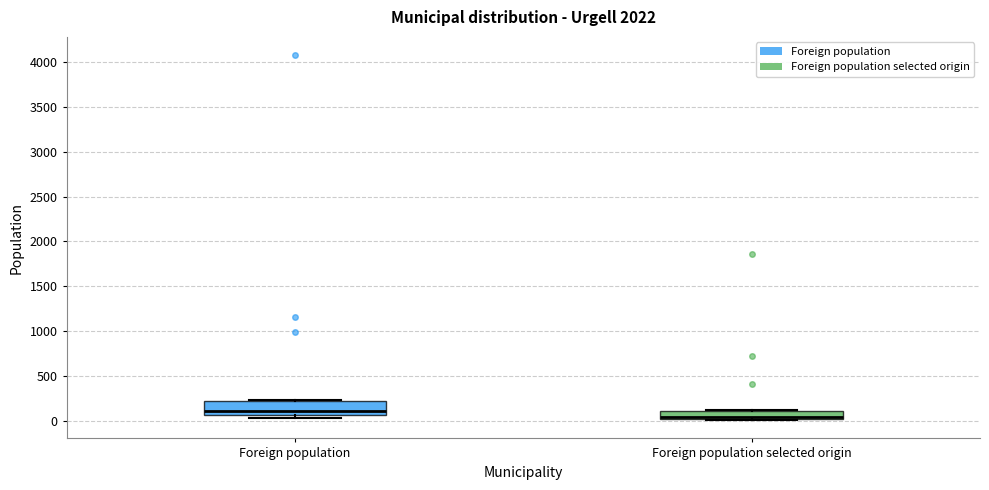

Which box is the tallest, from its lower edge to its upper edge?

Foreign population